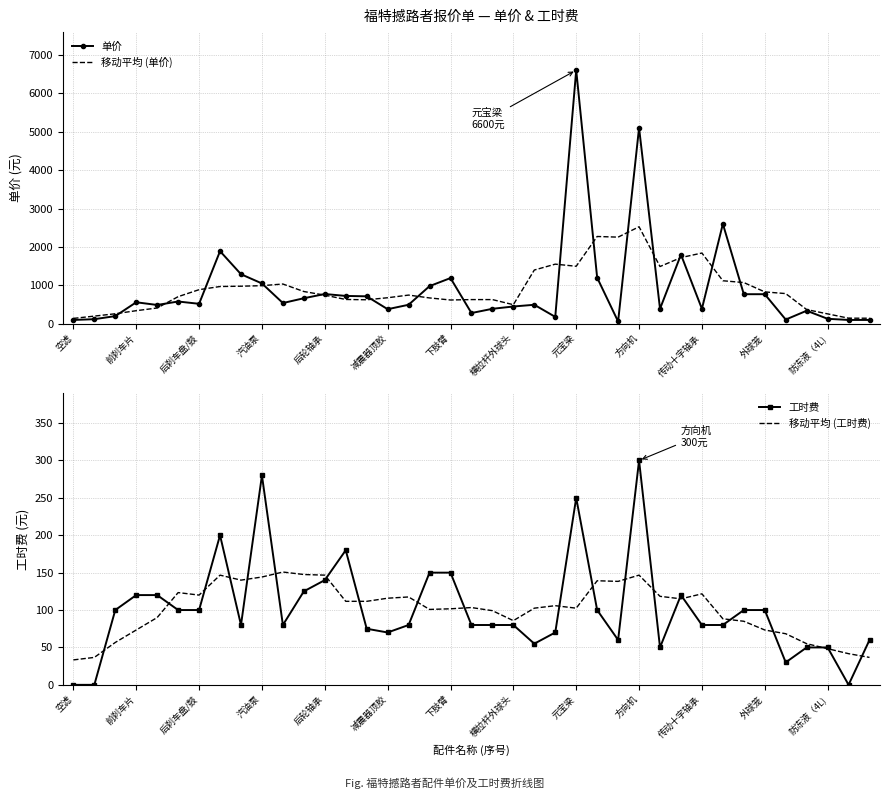

What is the difference between the 移动平均 (单价) values at 外球笼 and 空滤?

690